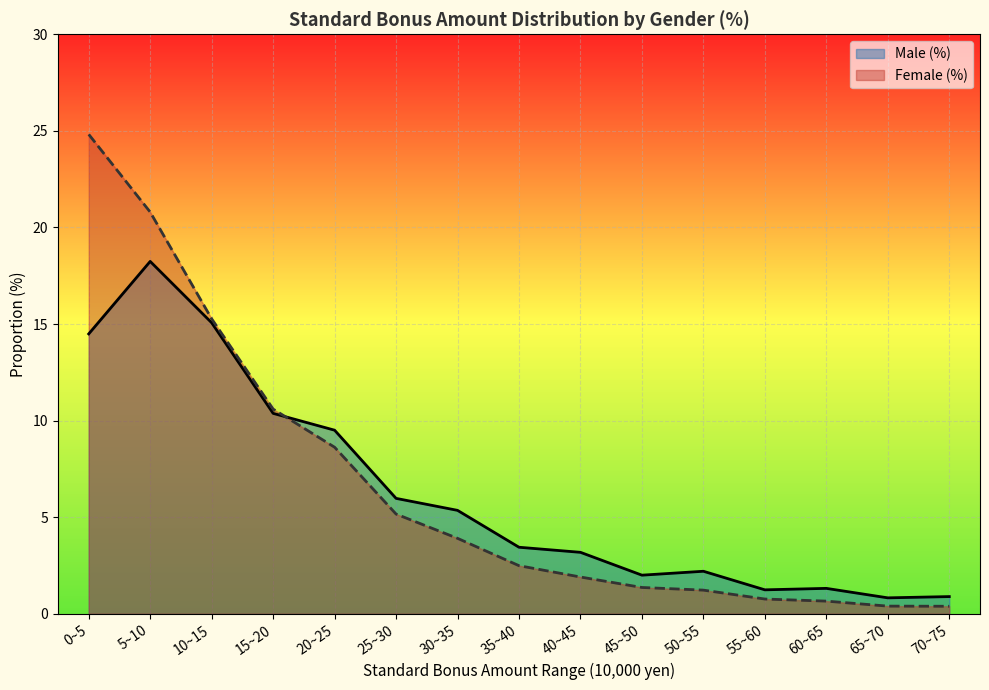

What is the smallest value displayed?

0.4